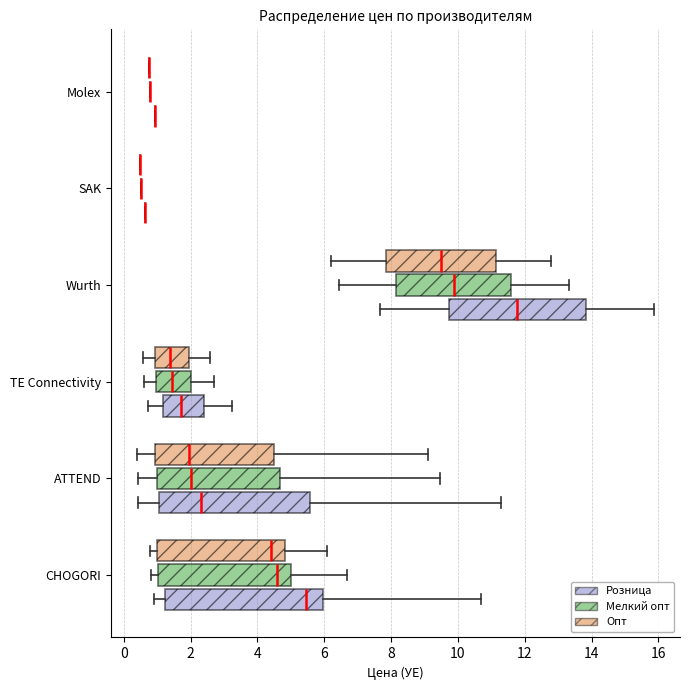

Reading bottom to top, transcribe this box plot: for each box, give where its median line is, the range the box spans, and where its two whiskers end, as read against the x-axis. The values are not printed on the chart, so give them approximately, as read against the axis.

CHOGORI (Розница): median 5.4, box 1.2 to 6.0, whiskers 1.0 to 10.6
CHOGORI (Мелкий опт): median 4.6, box 1.0 to 5.0, whiskers 0.8 to 6.6
CHOGORI (Опт): median 4.4, box 1.0 to 4.8, whiskers 0.8 to 6.0
ATTEND (Розница): median 2.4, box 1.0 to 5.6, whiskers 0.4 to 11.2
ATTEND (Мелкий опт): median 2.0, box 1.0 to 4.6, whiskers 0.4 to 9.4
ATTEND (Опт): median 2.0, box 1.0 to 4.4, whiskers 0.4 to 9.2
TE Connectivity (Розница): median 1.8, box 1.2 to 2.4, whiskers 0.8 to 3.2
TE Connectivity (Мелкий опт): median 1.4, box 1.0 to 2.0, whiskers 0.6 to 2.8
TE Connectivity (Опт): median 1.4, box 1.0 to 2.0, whiskers 0.6 to 2.6
Wurth (Розница): median 11.8, box 9.8 to 13.8, whiskers 7.6 to 15.8
Wurth (Мелкий опт): median 9.8, box 8.2 to 11.6, whiskers 6.4 to 13.4
Wurth (Опт): median 9.4, box 7.8 to 11.2, whiskers 6.2 to 12.8
SAK (Розница): box collapsed to a line at 0.6, whiskers 0.6 to 0.6
SAK (Мелкий опт): box collapsed to a line at 0.6, whiskers 0.6 to 0.6
SAK (Опт): box collapsed to a line at 0.4, whiskers 0.4 to 0.4
Molex (Розница): box collapsed to a line at 1.0, whiskers 1.0 to 1.0
Molex (Мелкий опт): box collapsed to a line at 0.8, whiskers 0.8 to 0.8
Molex (Опт): box collapsed to a line at 0.8, whiskers 0.8 to 0.8